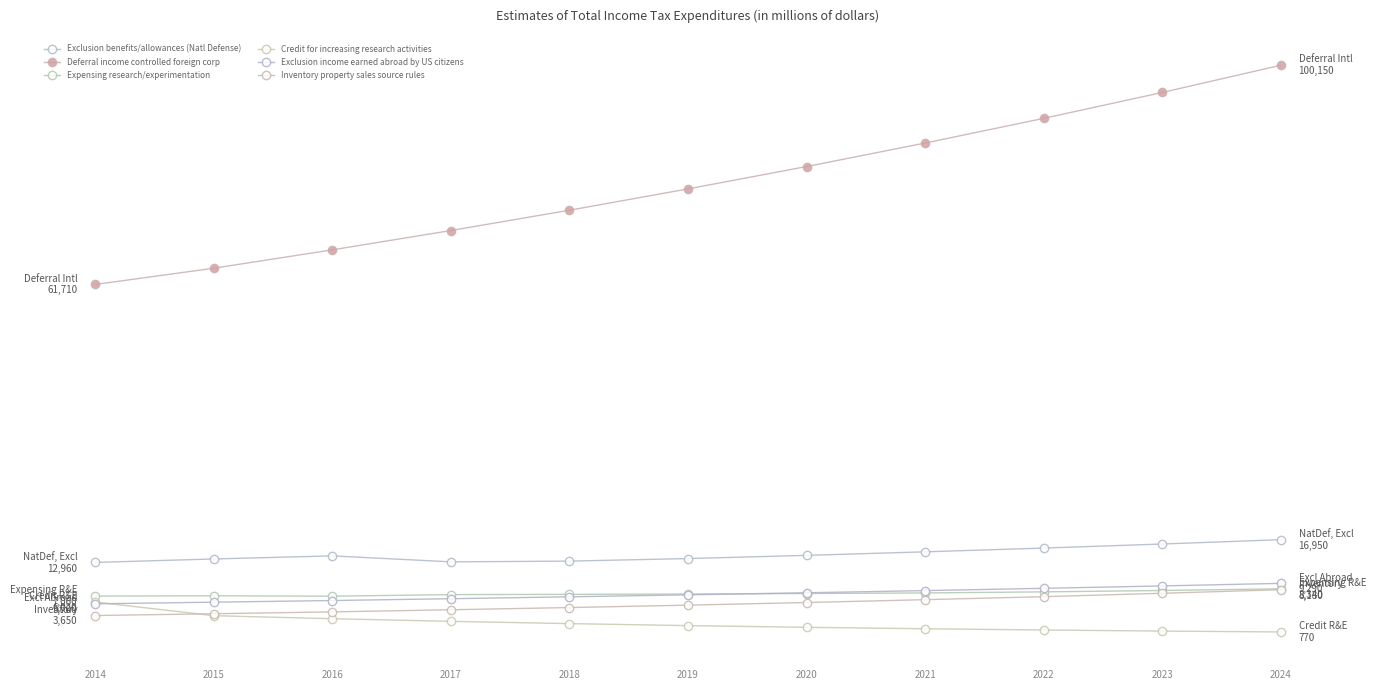

What is the value of the Deferral income controlled foreign corp point at the 6th from the left?

78470